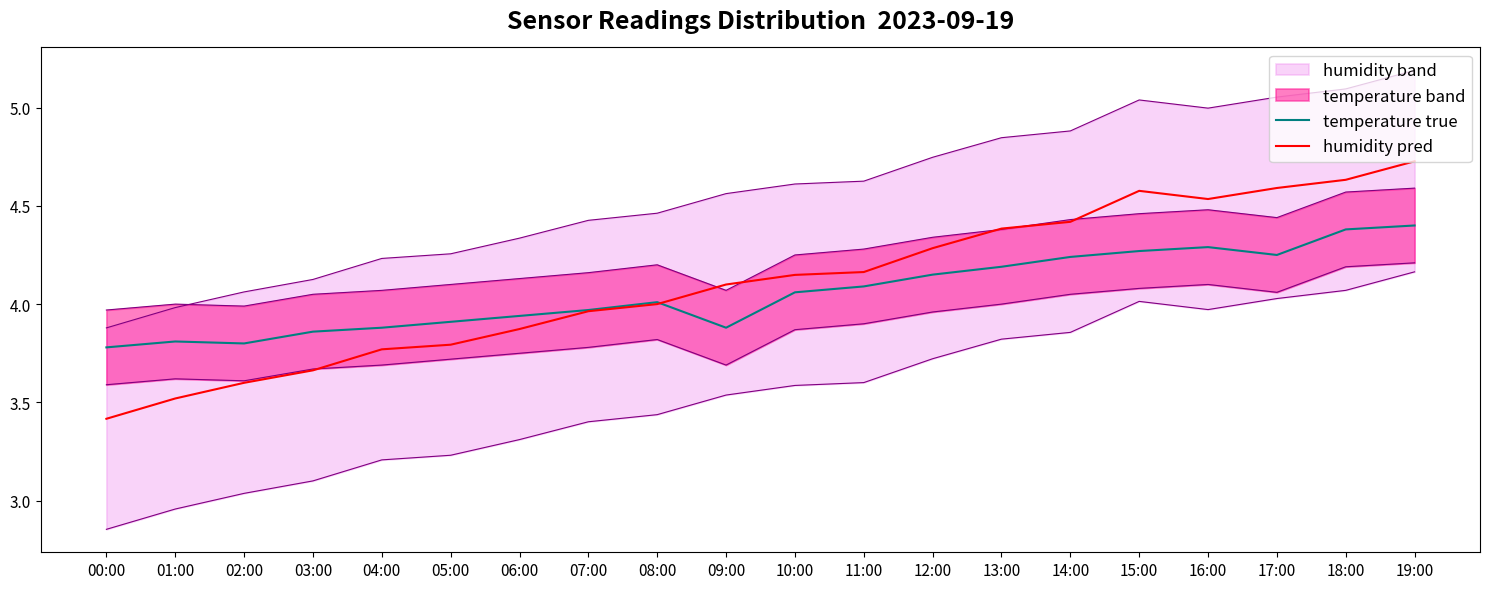

Which series has the largest range (max minus min)?

humidity pred